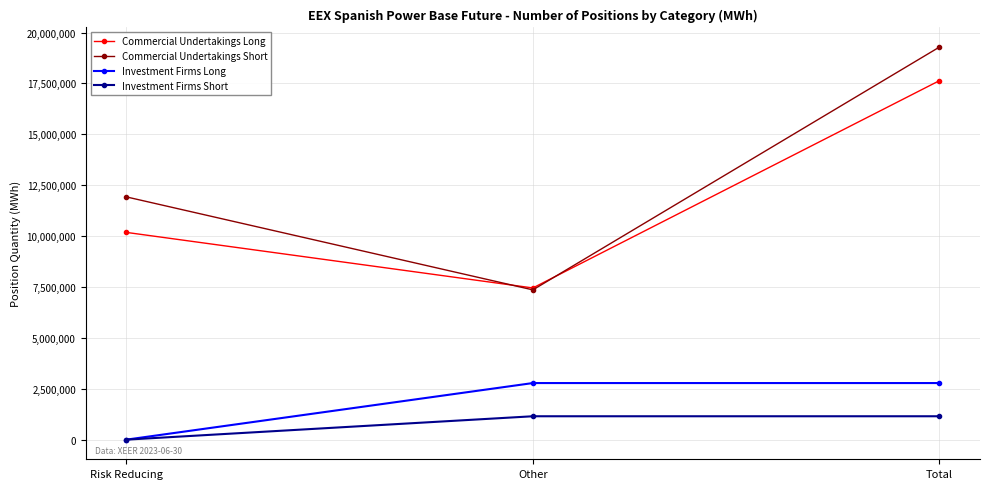

What is the label of the 3rd point from the right?

Risk Reducing